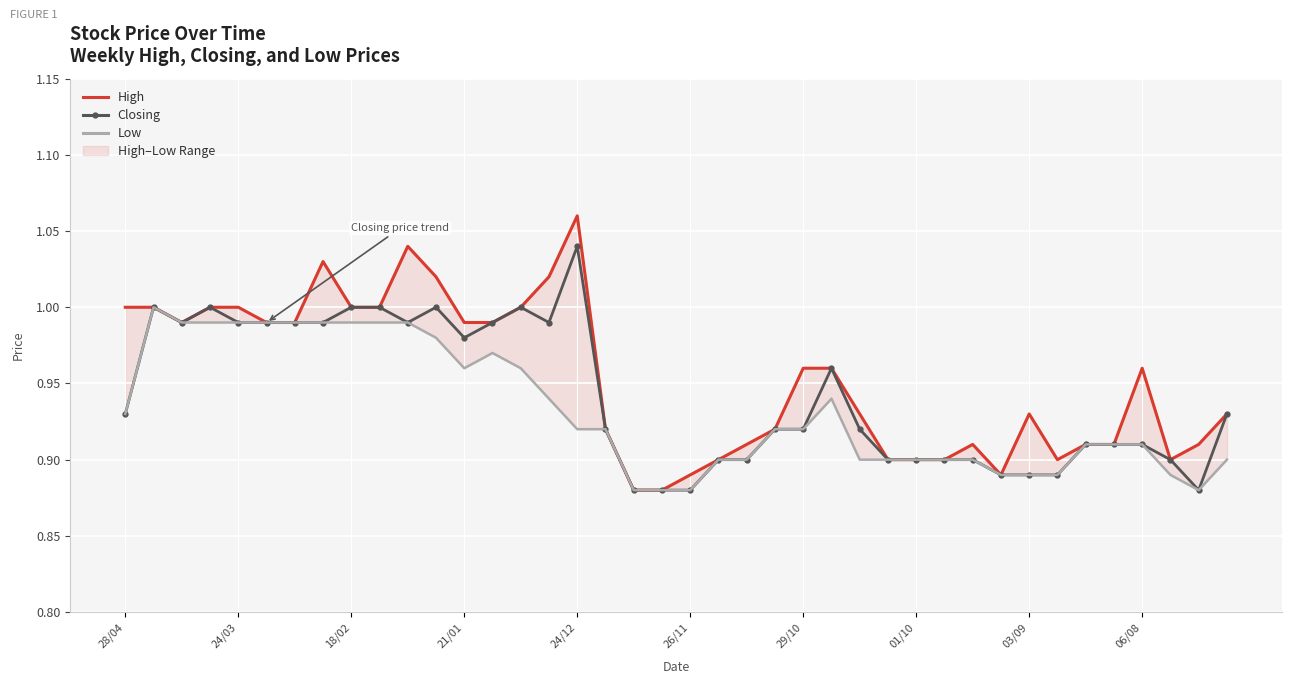

Which series changed the most between 27 and 29?

High